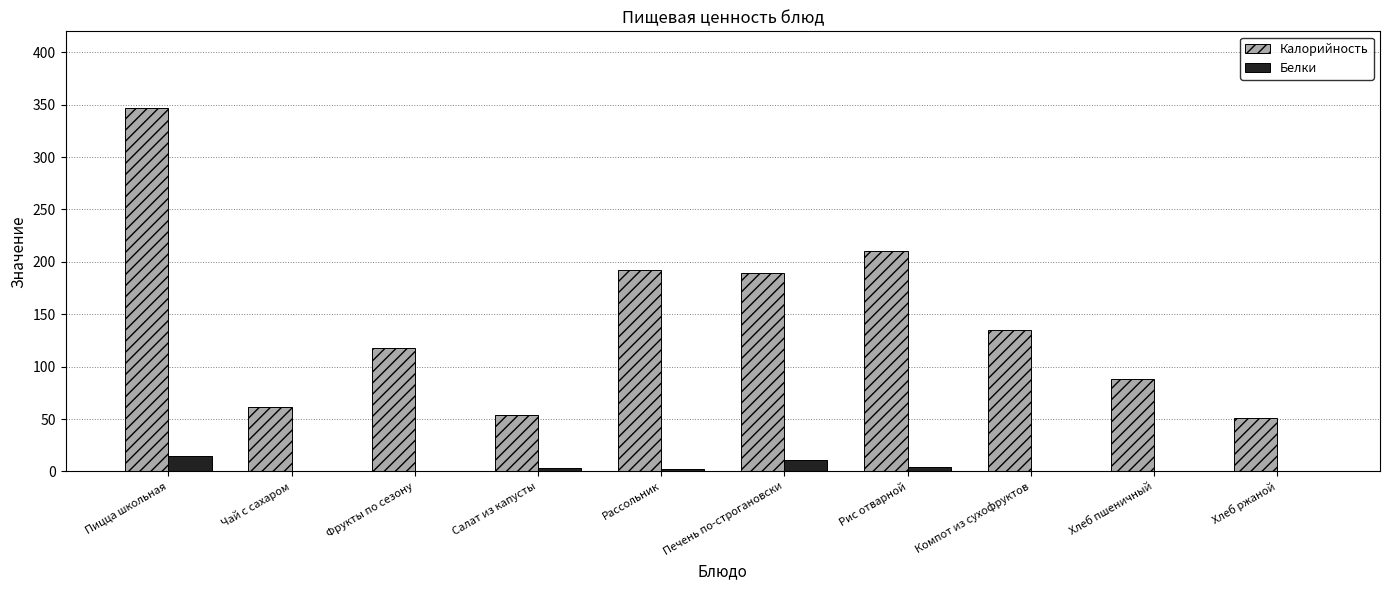

At which category is the sum across all series the highest?

Пицца школьная